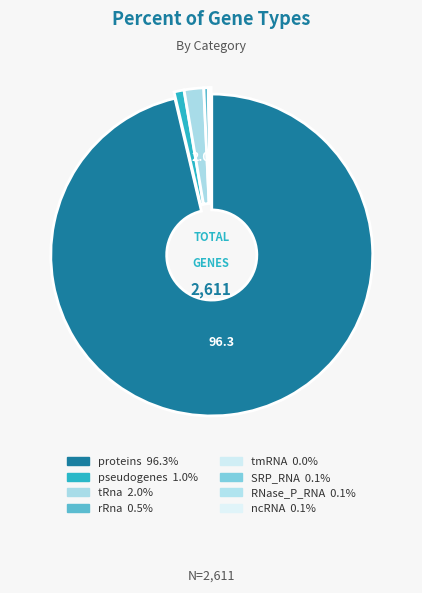

How many segments does this pie chart have?

8